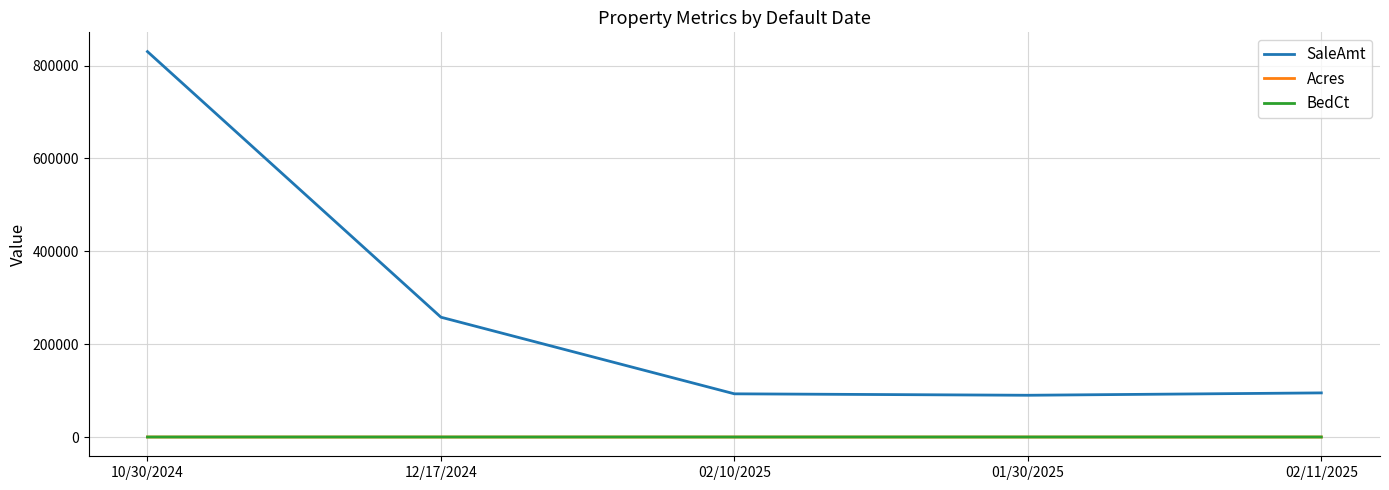

What is the maximum value shown in the chart?

830000.0